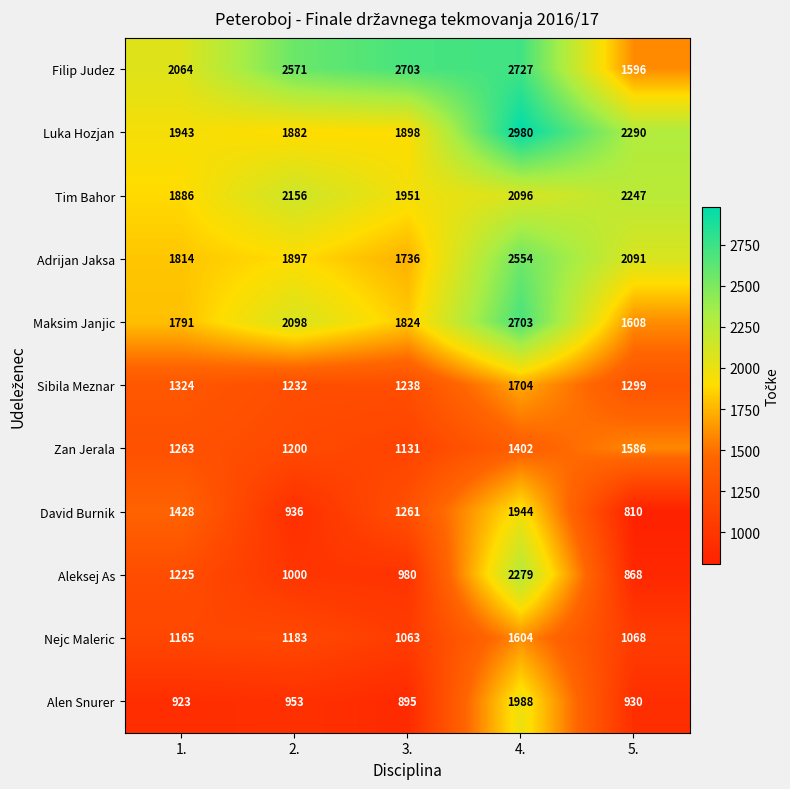

What is the minimum value shown in the chart?

810